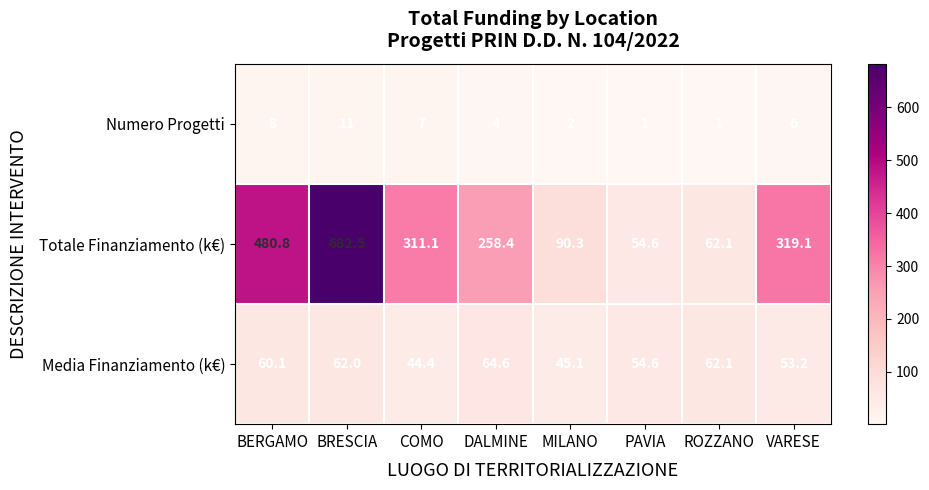

List the series in order of their overall mean, lowest first.

Numero Progetti, Media Finanziamento (k€), Totale Finanziamento (k€)